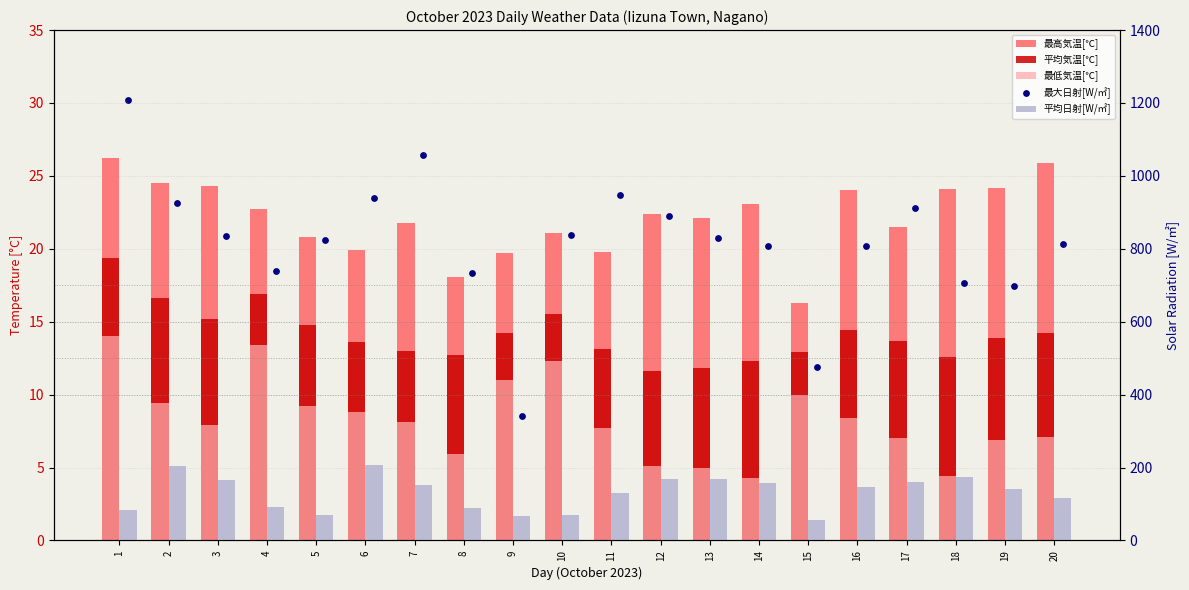

Is the value of 最高気温[℃] at 17 greater than the value of 平均気温[℃] at 7?

Yes